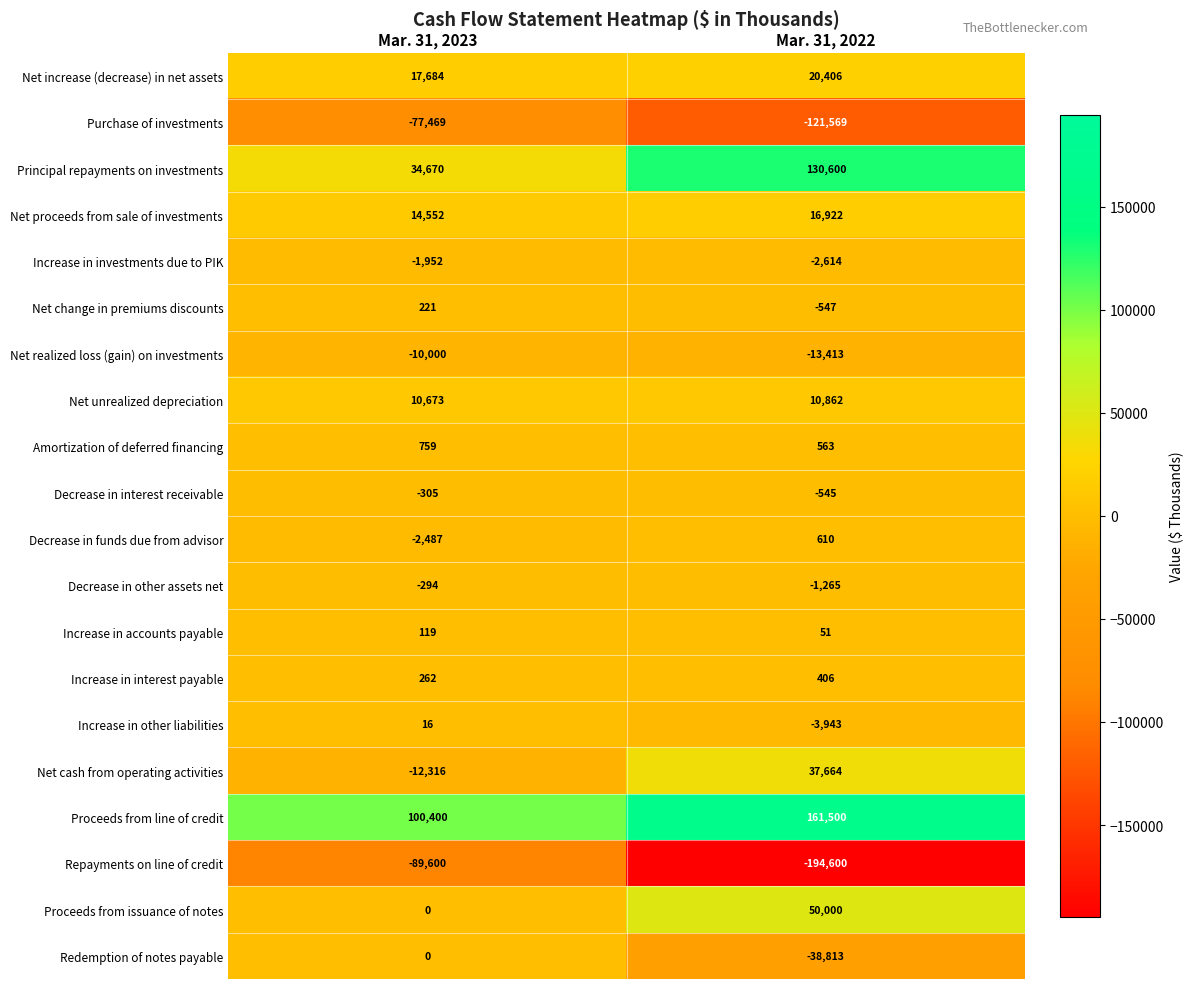

The Repayments on line of credit series shows -79798 at Mar. 31, 2022. True or false?

False